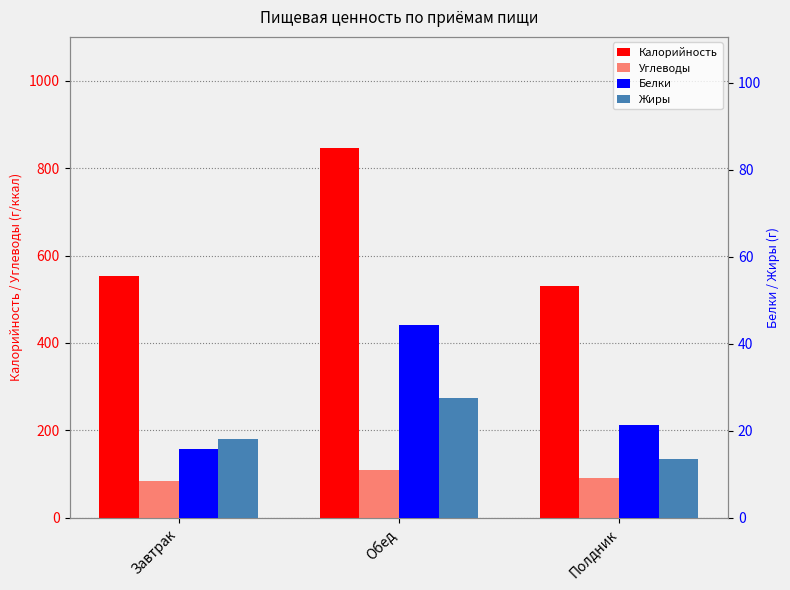

What is the sum of the Жиры values at Полдник and Обед?

41.2